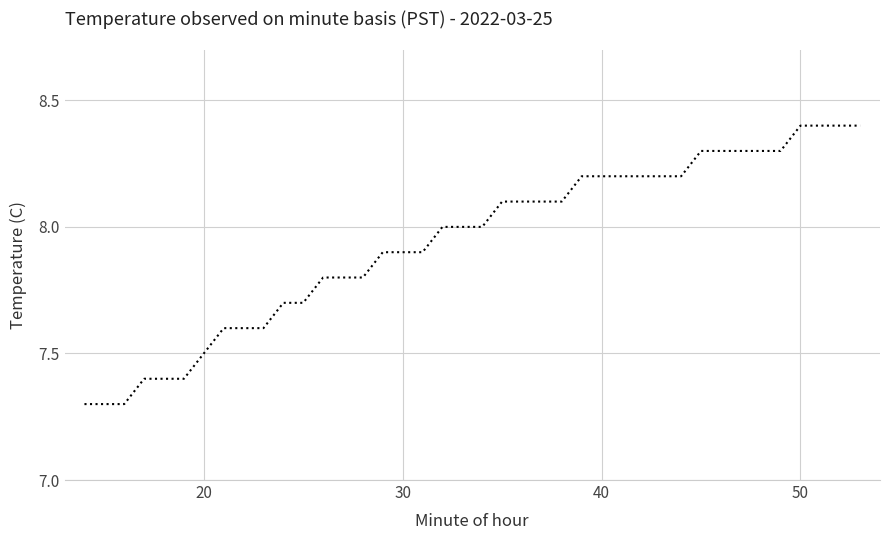

Reading right to left, transcribe all the data shown in this chart.

8.4	8.4	8.4	8.4	8.3	8.3	8.3	8.3	8.3	8.2	8.2	8.2	8.2	8.2	8.2	8.1	8.1	8.1	8.1	8.0	8.0	8.0	7.9	7.9	7.9	7.8	7.8	7.8	7.7	7.7	7.6	7.6	7.6	7.5	7.4	7.4	7.4	7.3	7.3	7.3